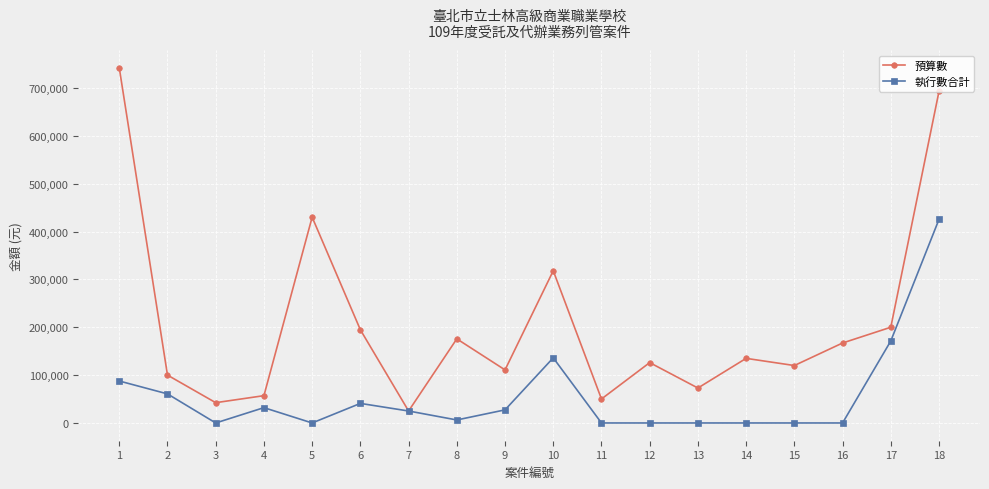

The 預算數 series shows 430000 at 5. True or false?

True